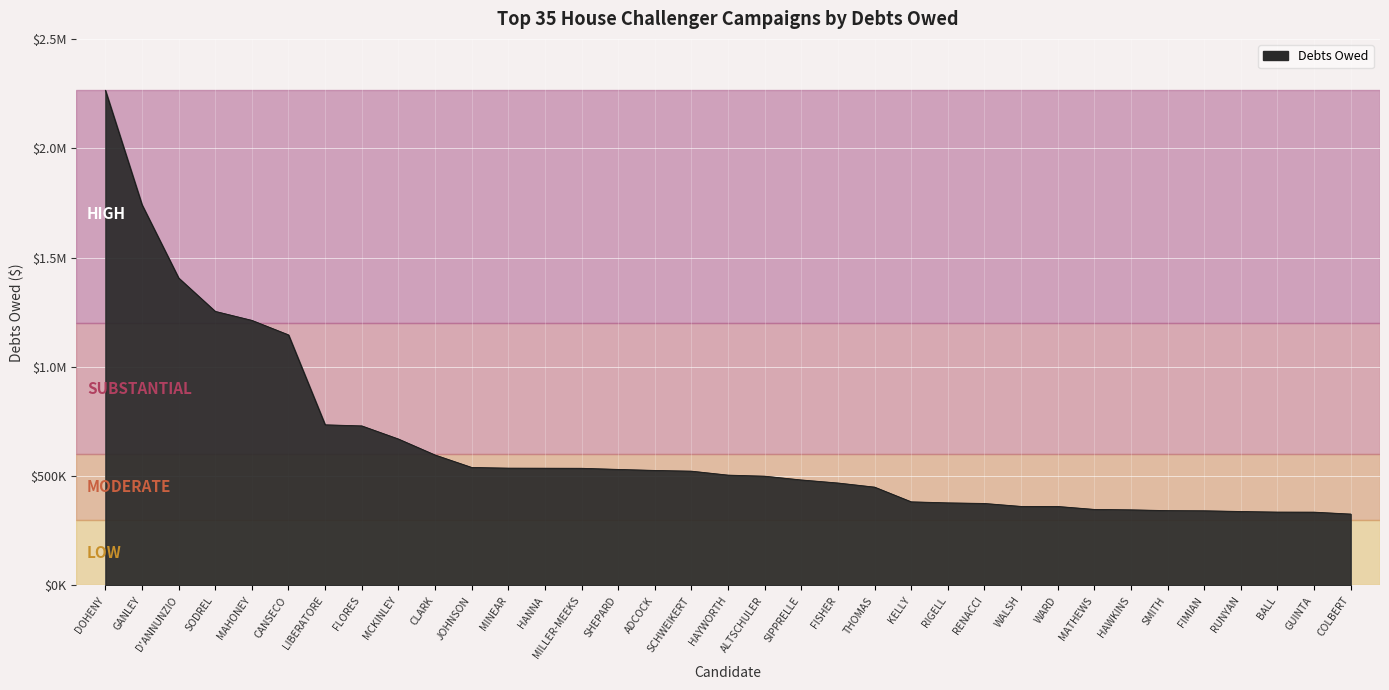

What is the change in value from DOHENY to MAHONEY?

-1052402.0